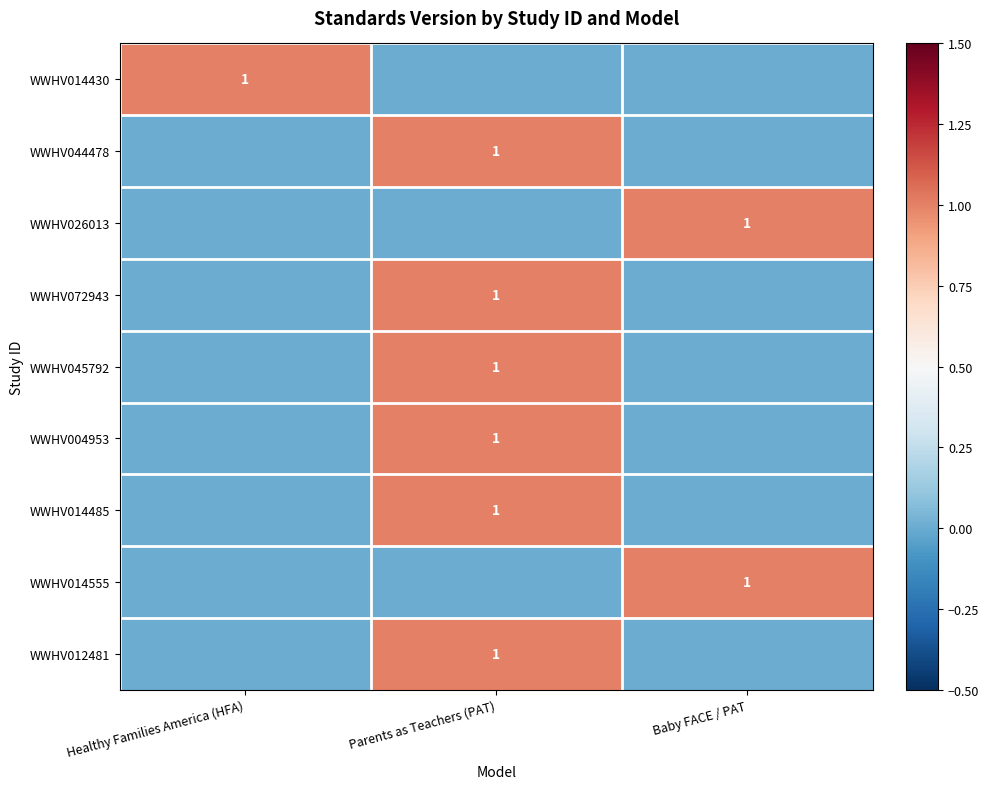

Is it true that WWHV026013 equals 1 at Baby FACE / PAT?

True